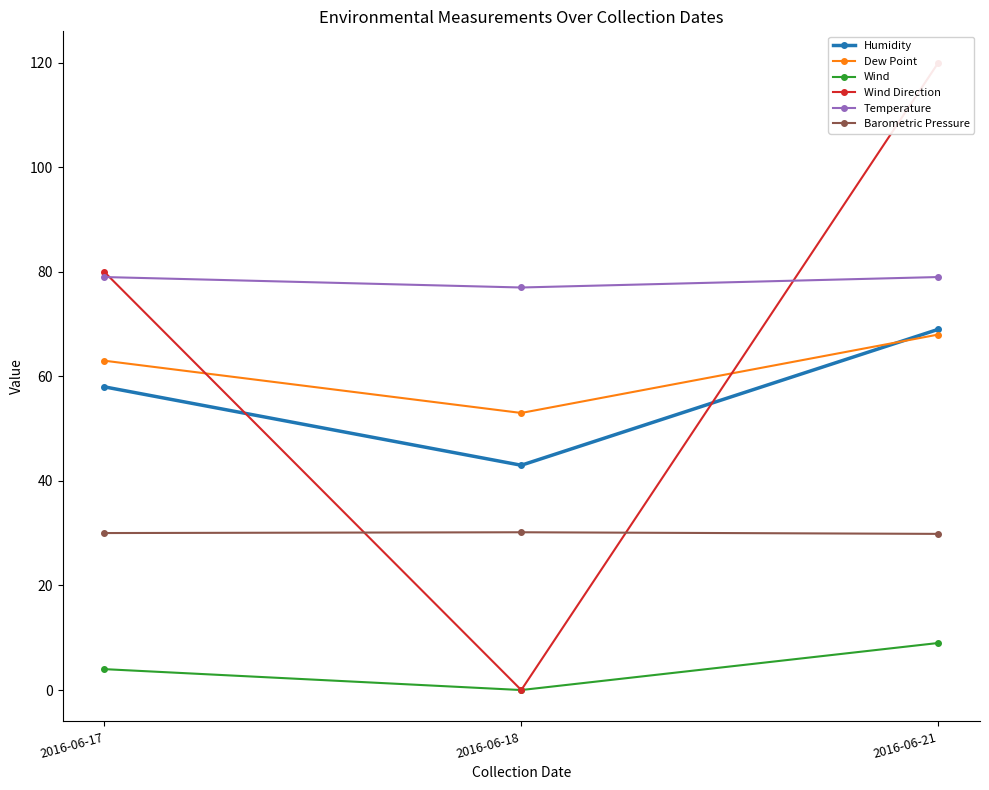

What is the difference between the maximum and minimum values in the Temperature series?

2.0